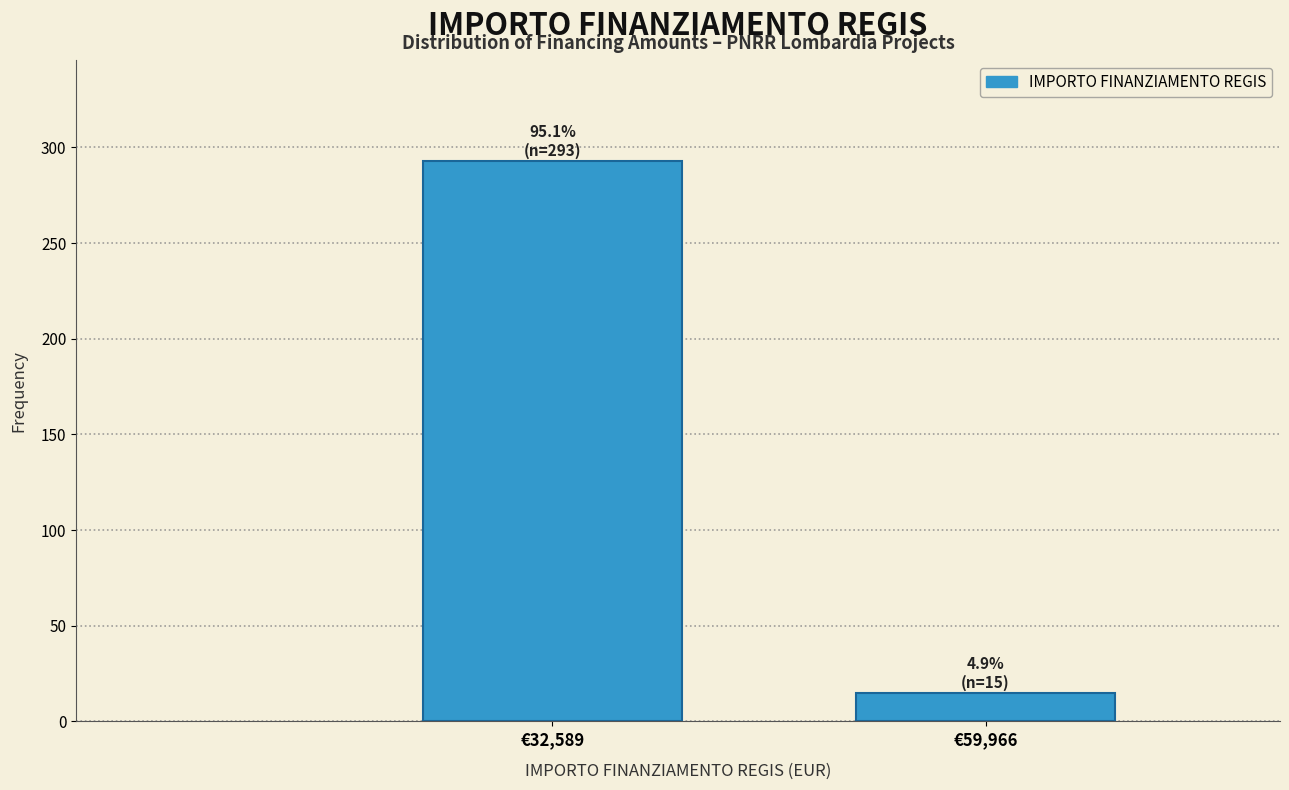

Reading right to left, extract all data points from this chart.

15	293